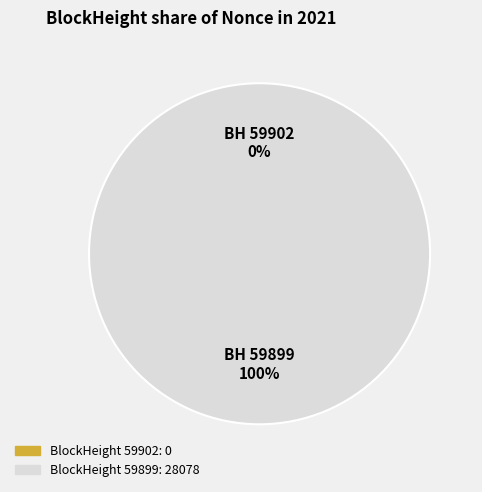

Is the sum of 59902 and 59899 greater than half?

Yes